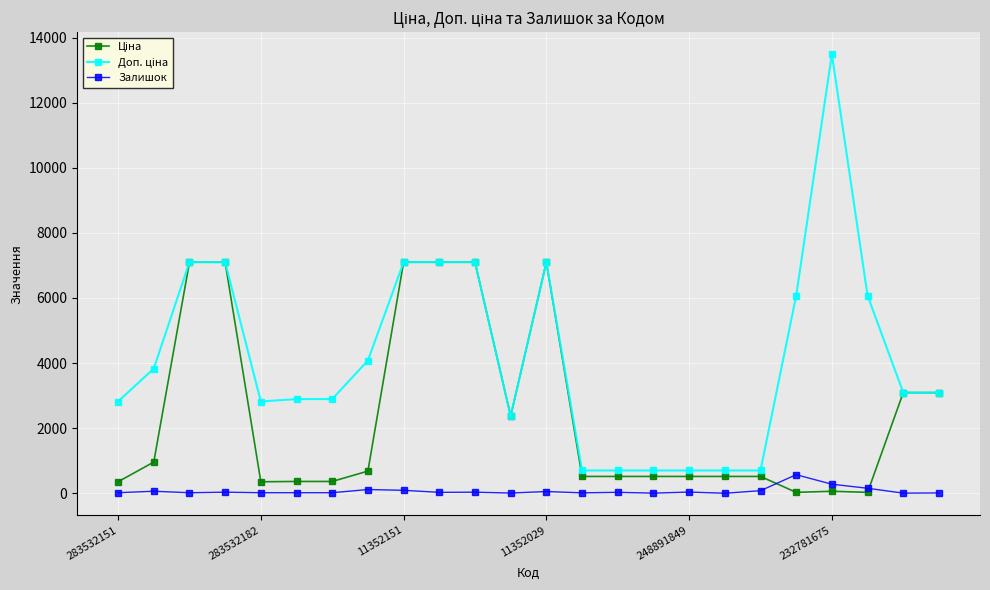

What is the value of the Доп. ціна point at the 3rd from the left?

7098.8